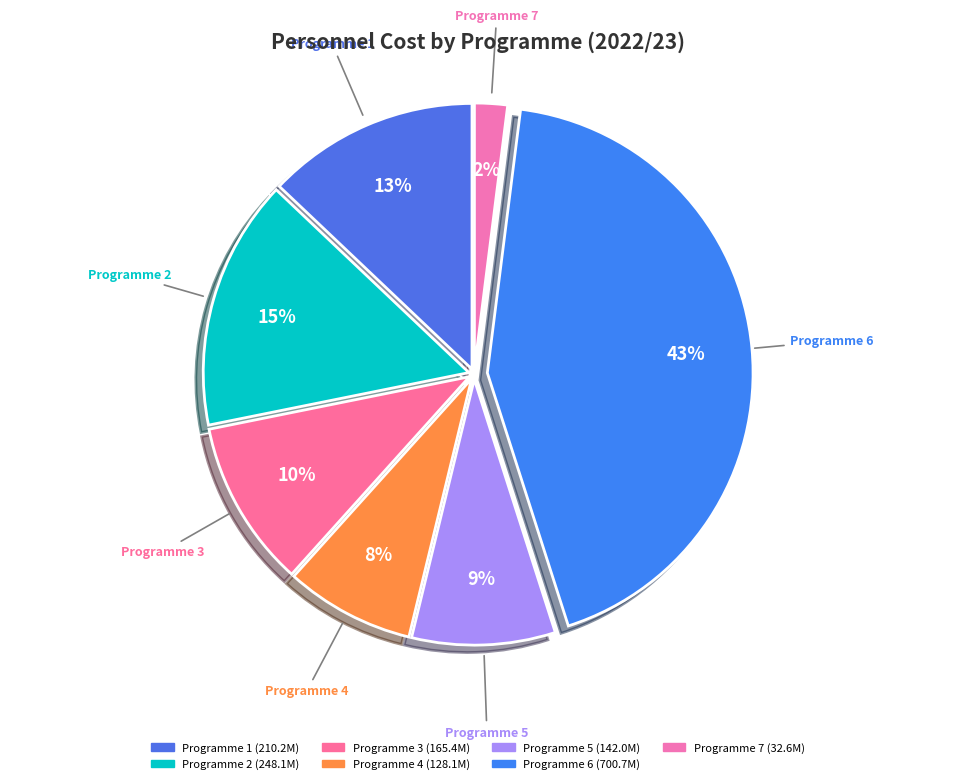

Is Programme 4 the majority of the pie?

No